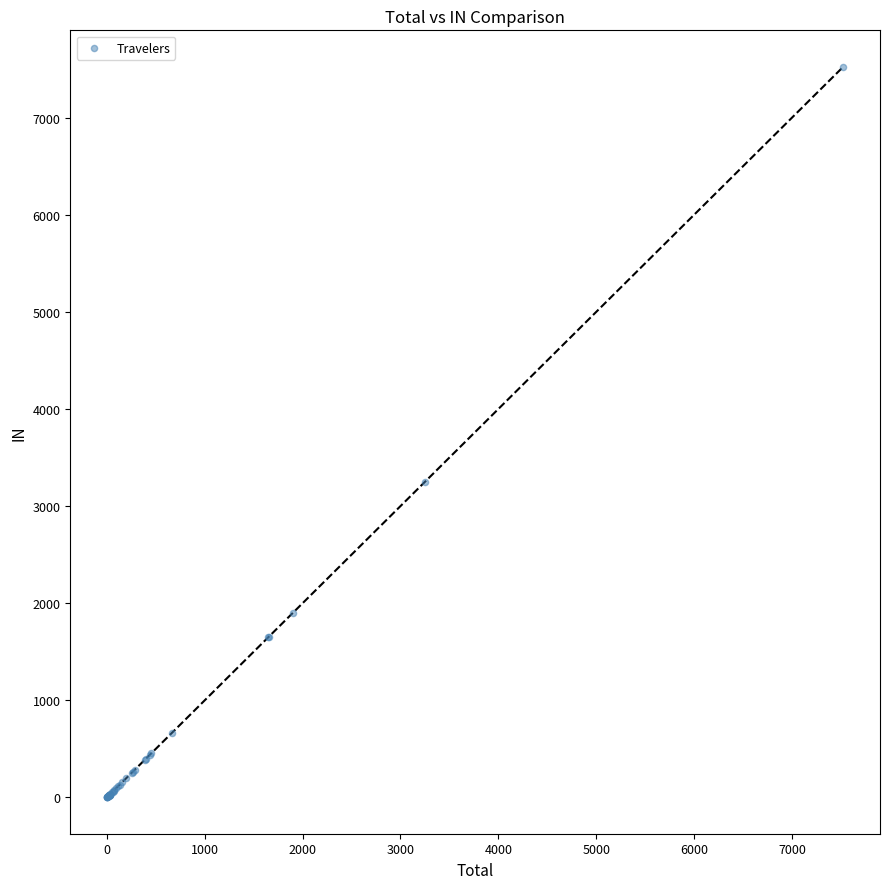

What Y value in the scatter plot is closest to 3762?

3251.9